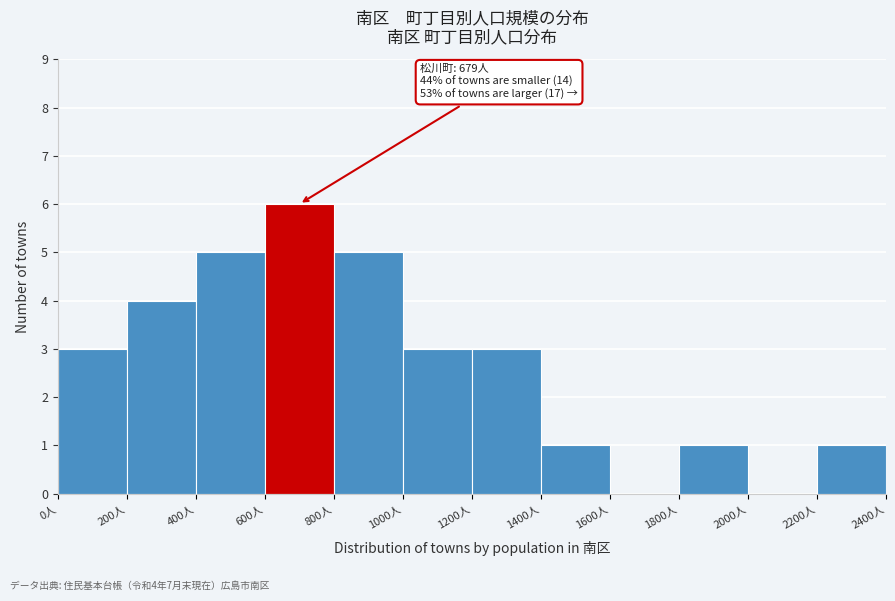

Over which range of the x-axis is the bar tallest?

600 to 800